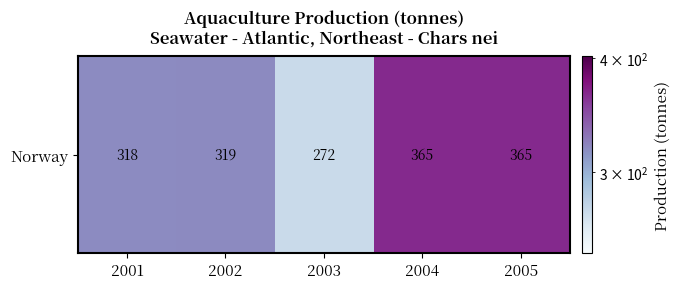

Is it true that the value at 2003 is 446?

False